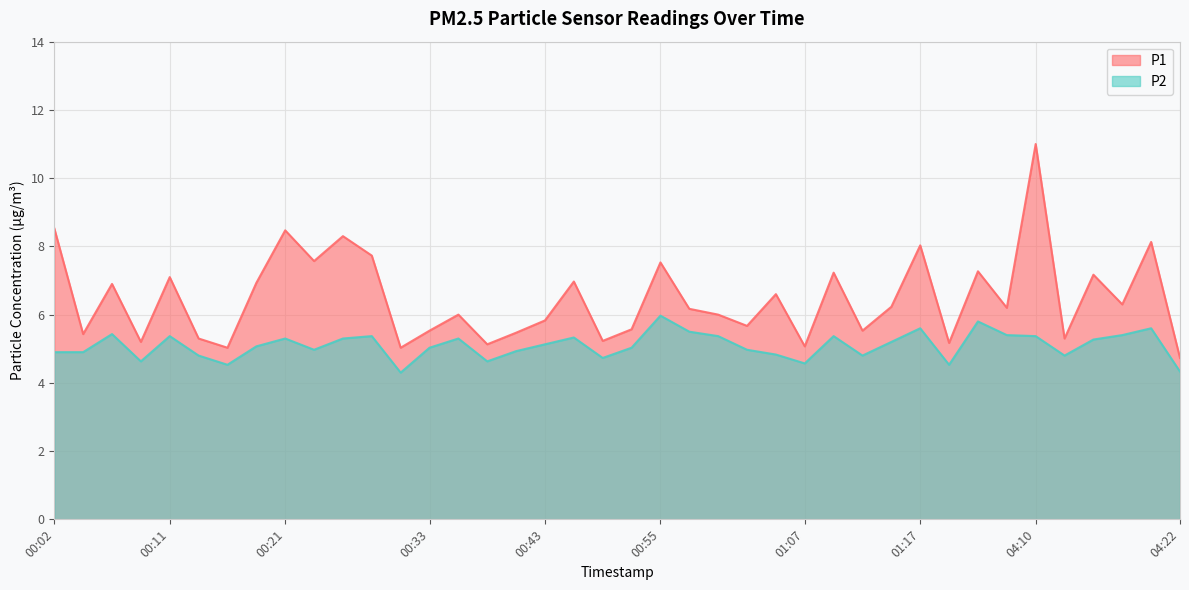

The P2 series shows 5.3 at 04:15. True or false?

True